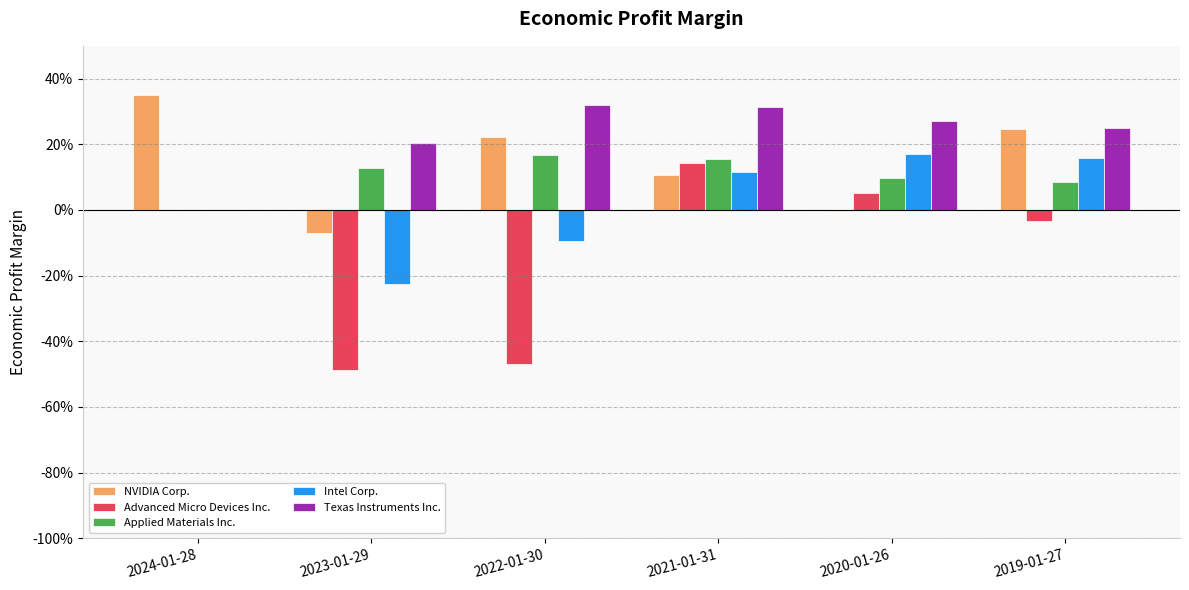

Does the chart contain stacked bars?

No